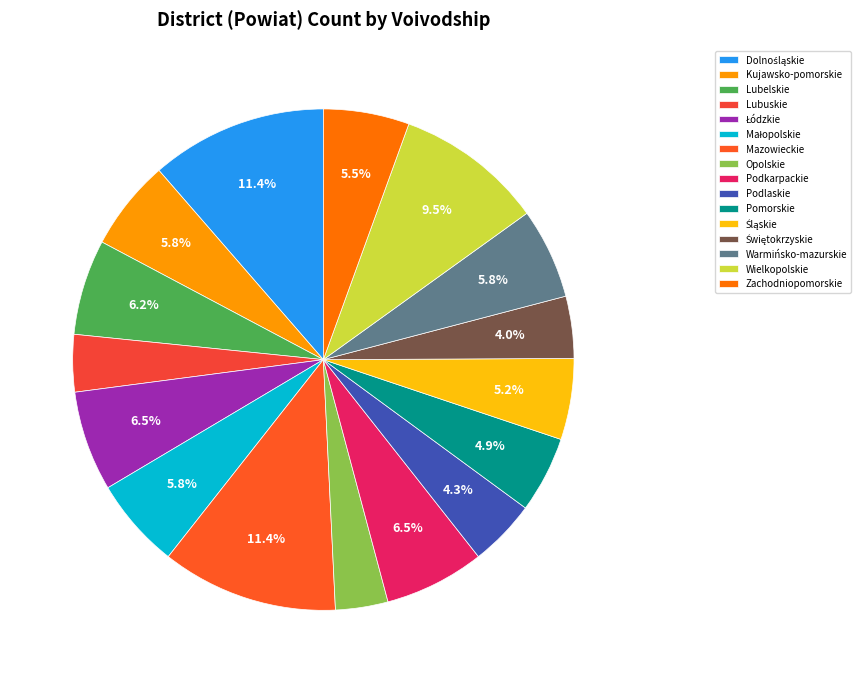

How many slices are in this pie chart?

16